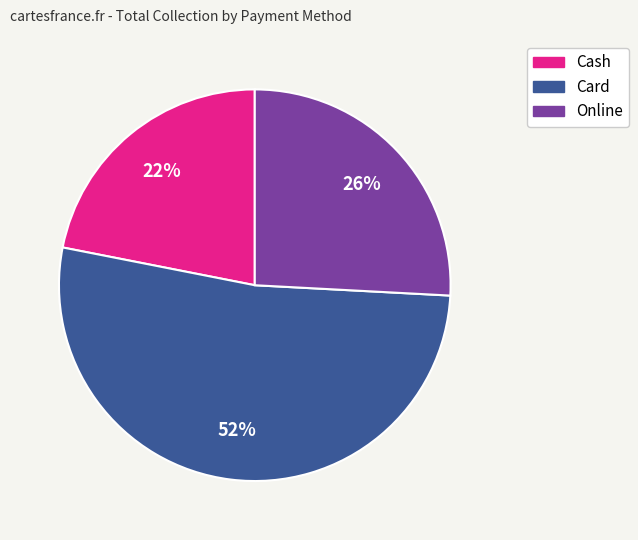

What is the ratio of the value at Cash to the value at Online?

0.8